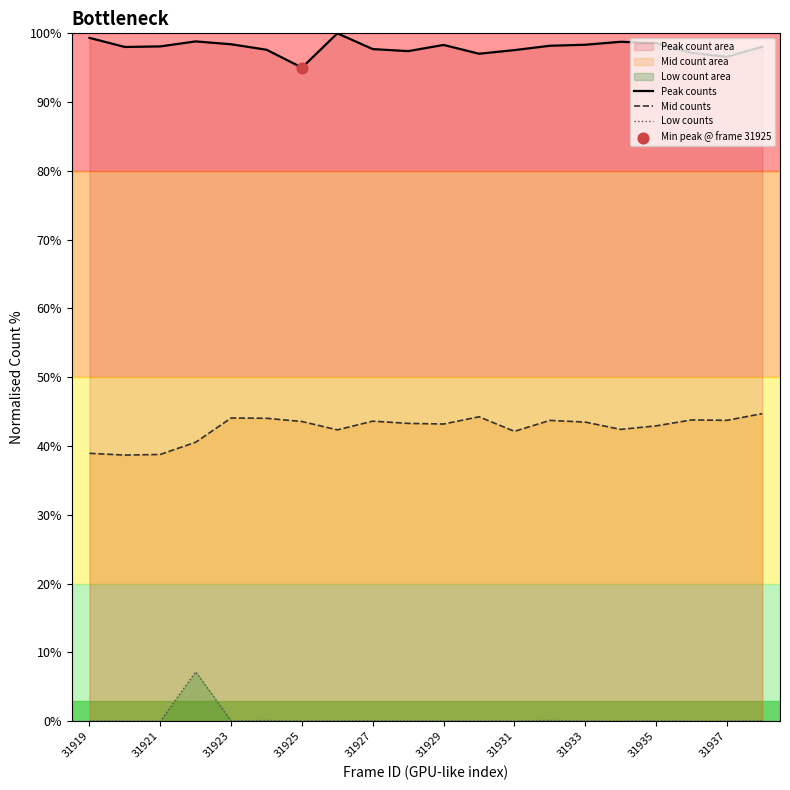

What are all the series names shown in the legend?

Peak counts, Mid counts, Low counts